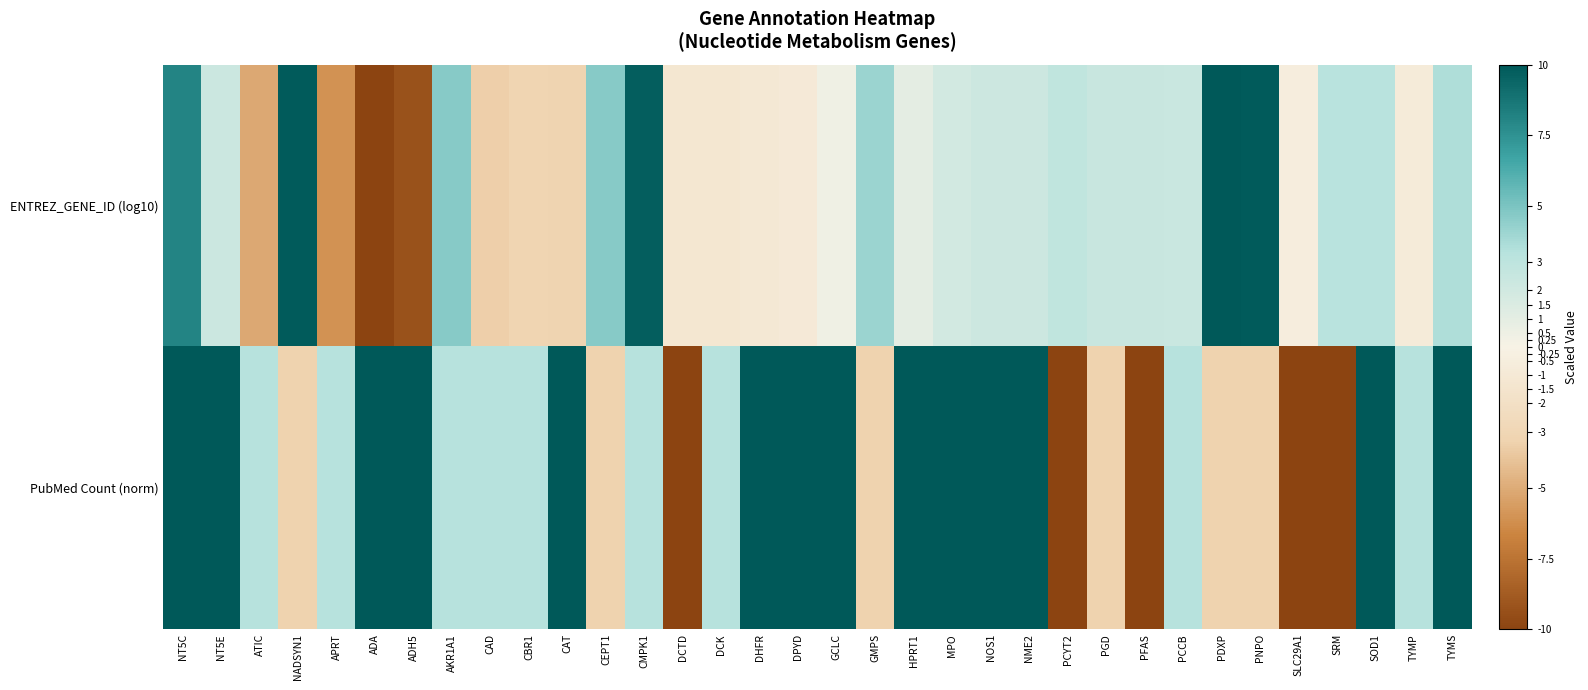

Which series has the widest spread of values?

ENTREZ_GENE_ID (log10)